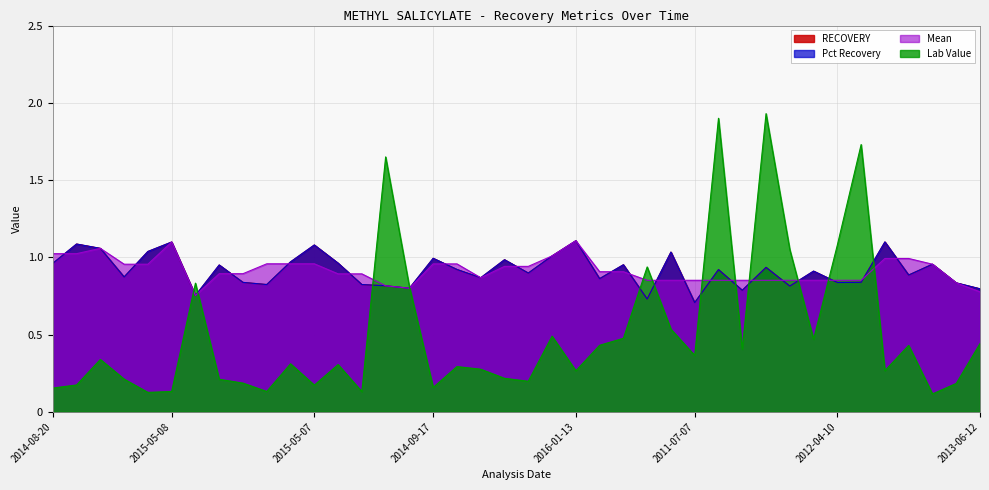

What is the label of the 24th point from the right?

2014-09-17